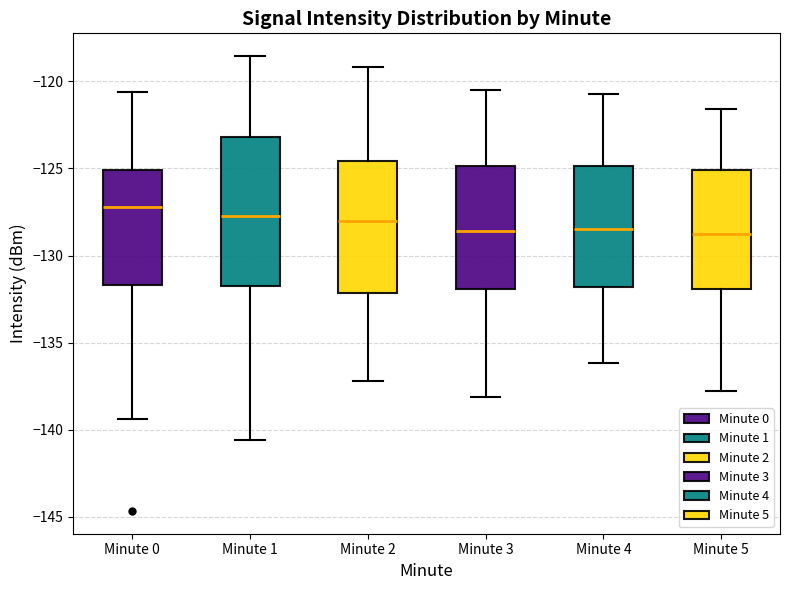

Reading left to right, read every box against the y-axis: the position of its median line, the range the box covers, and the ends of its whiskers. The values are not printed on the chart, so give them approximately, as read against the axis.

Minute 0: median -127.0, box -131.5 to -125.0, whiskers -139.5 to -120.5
Minute 1: median -127.5, box -131.5 to -123.0, whiskers -140.5 to -118.5
Minute 2: median -128.0, box -132.0 to -124.5, whiskers -137.0 to -119.0
Minute 3: median -128.5, box -132.0 to -125.0, whiskers -138.0 to -120.5
Minute 4: median -128.5, box -132.0 to -125.0, whiskers -136.0 to -120.5
Minute 5: median -128.5, box -132.0 to -125.0, whiskers -138.0 to -121.5